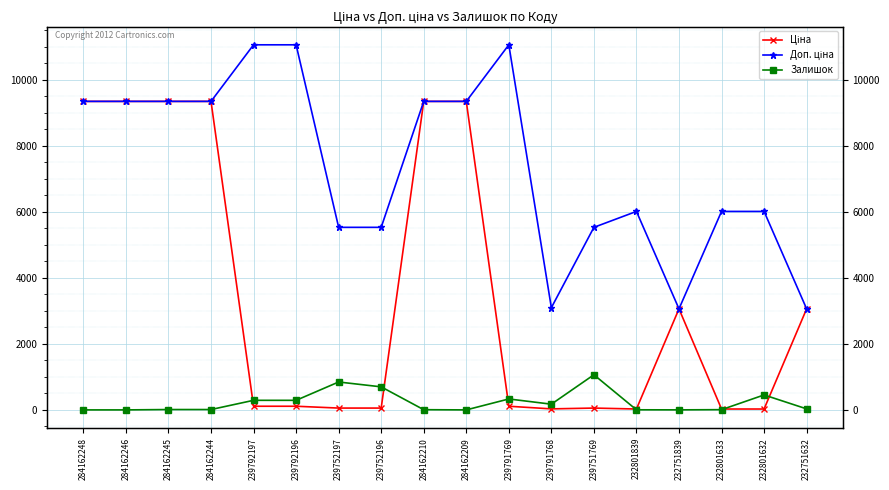

What is the label of the 8th point from the right?

239791769